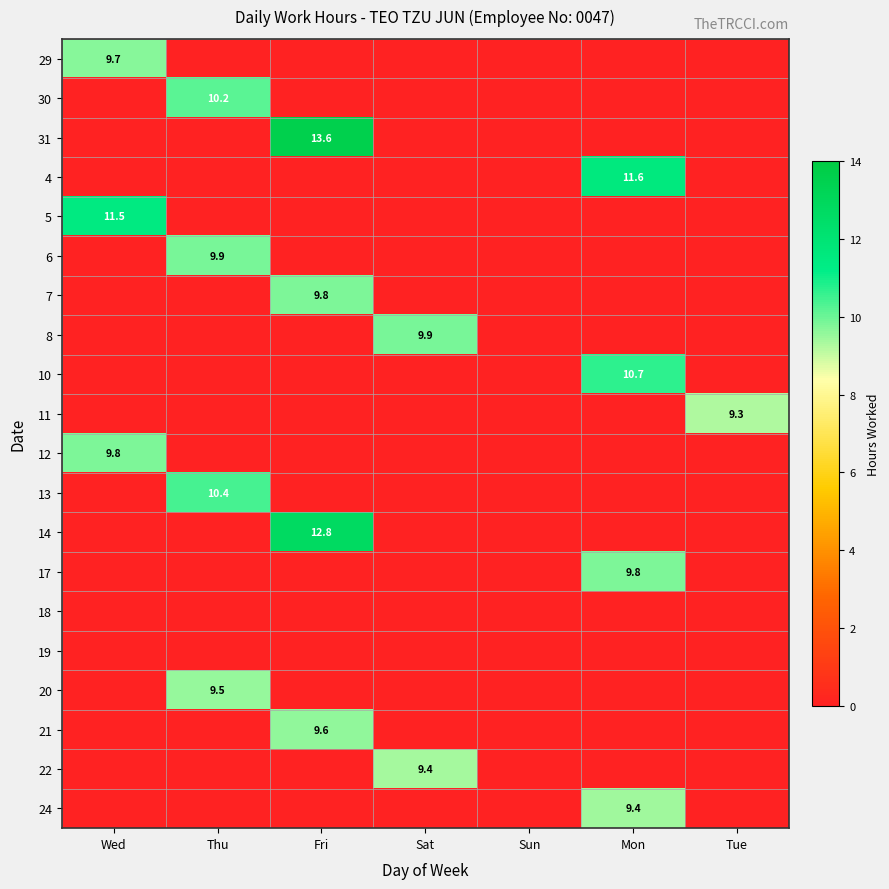

True or false: 14 has a value of 12.8 at Fri.

True